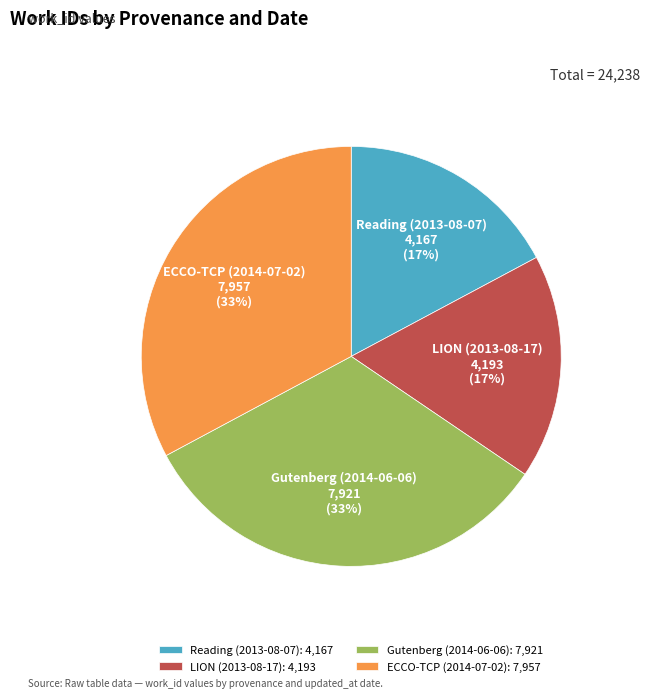

True or false: Reading (2013-08-07) accounts for 11% of the total.

False